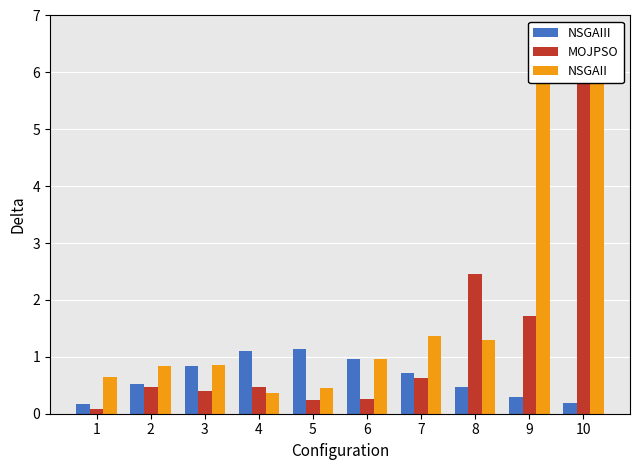

Read the NSGAIII value at 4.

1.1